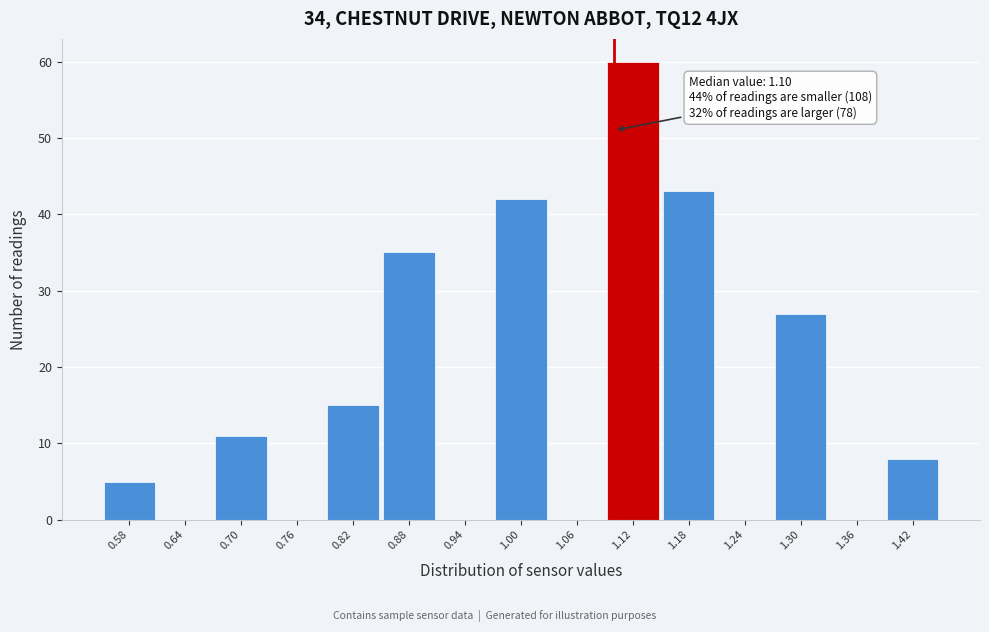

Over which range of the x-axis is the bar tallest?

1.09 to 1.15